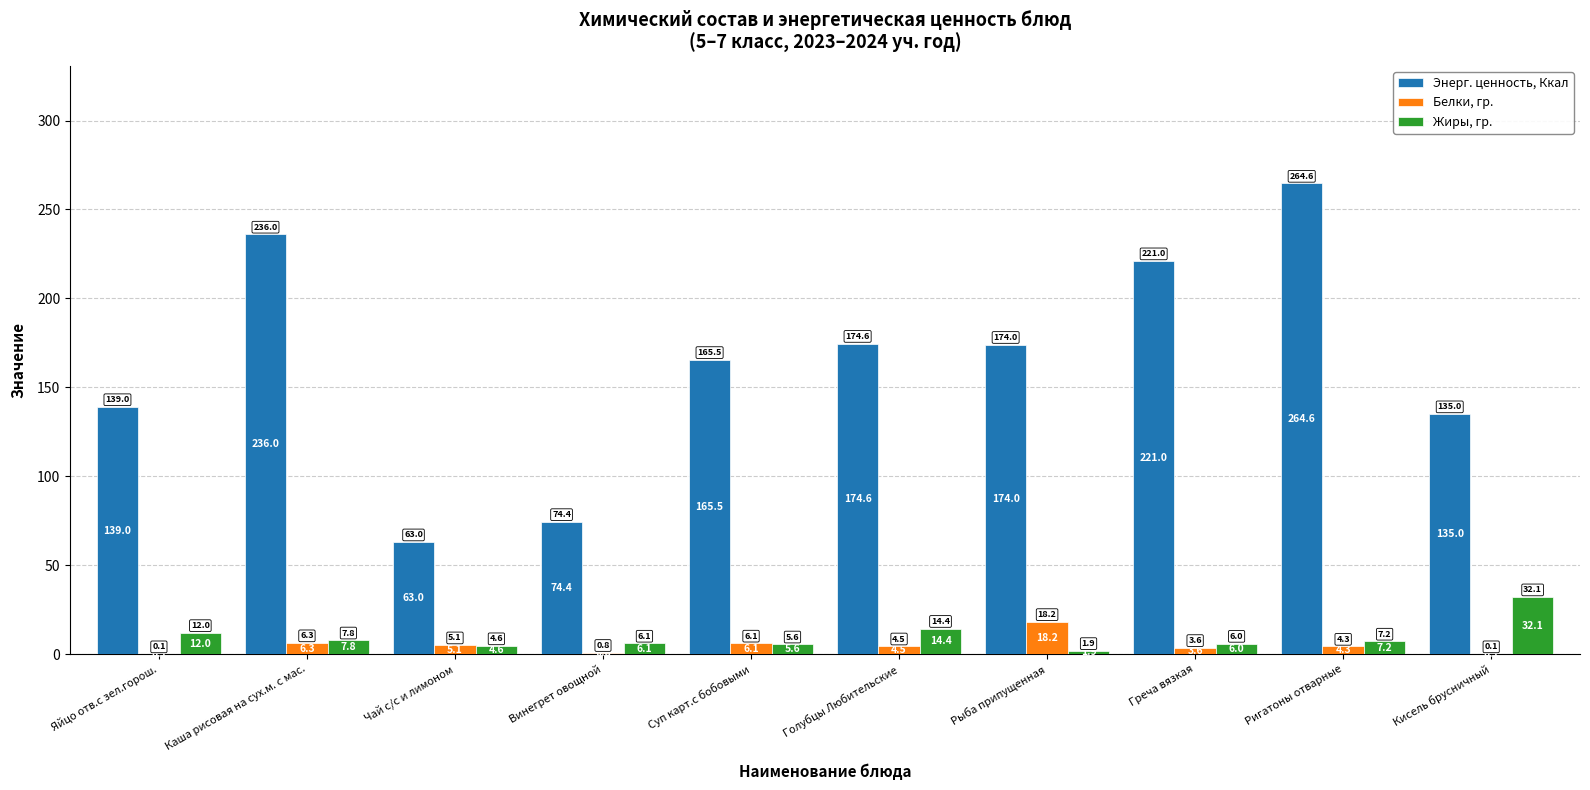

Is the value of Энерг. ценность, Ккал at Голубцы Любительские greater than the value of Белки, гр. at Винегрет овощной?

Yes